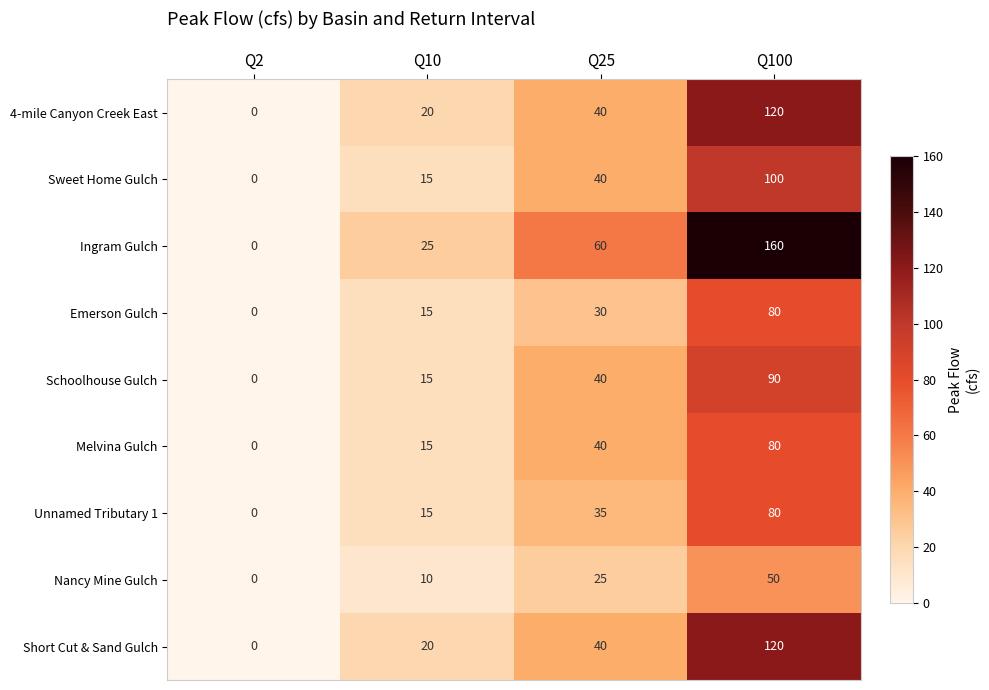

At which category is the sum across all series the highest?

Q100